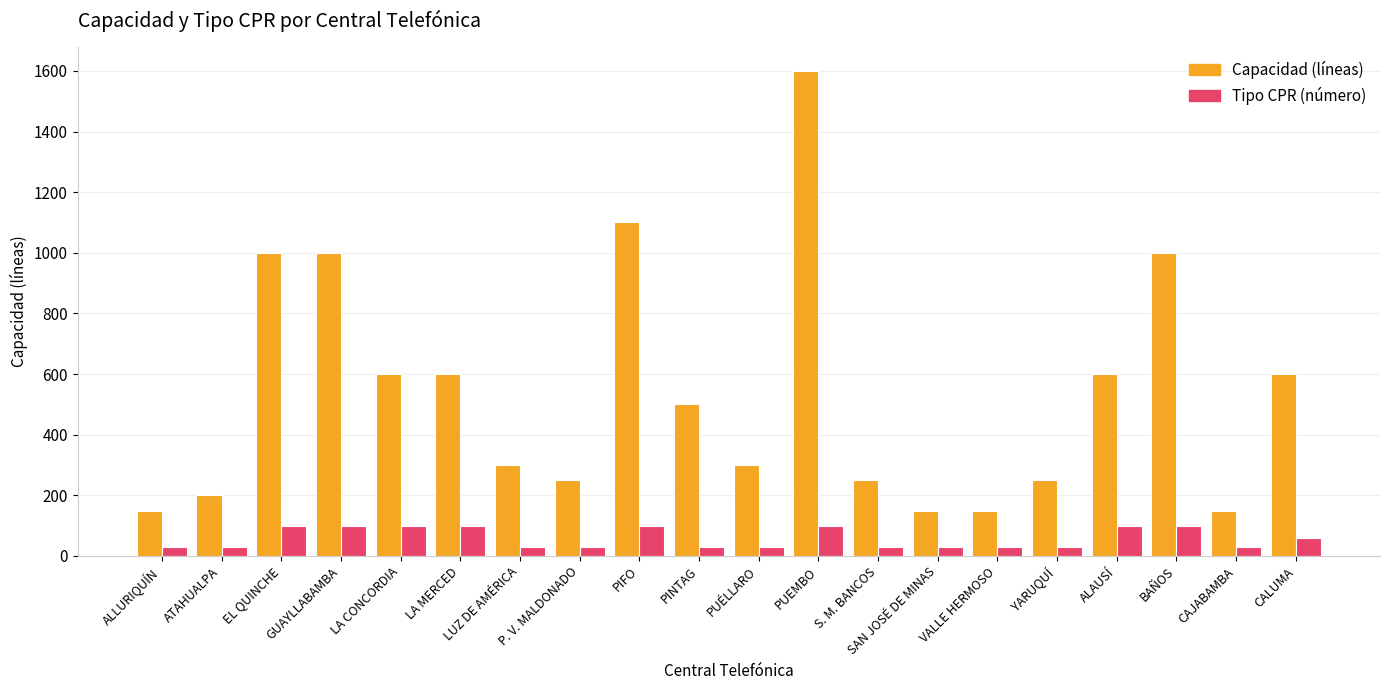

Reading left to right, extract all data points from this chart.

Capacidad (líneas): ALLURIQUÍN=150	ATAHUALPA=200	EL QUINCHE=1000	GUAYLLABAMBA=1000	LA CONCORDIA=600	LA MERCED=600	LUZ DE AMÉRICA=300	P. V. MALDONADO=250	PIFO=1100	PINTAG=500	PUÉLLARO=300	PUEMBO=1600	S. M. BANCOS=250	SAN JOSÉ DE MINAS=150	VALLE HERMOSO=150	YARUQUÍ=250	ALAUSÍ=600	BAÑOS=1000	CAJABAMBA=150	CALUMA=600
Tipo CPR (número): ALLURIQUÍN=30	ATAHUALPA=30	EL QUINCHE=100	GUAYLLABAMBA=100	LA CONCORDIA=100	LA MERCED=100	LUZ DE AMÉRICA=30	P. V. MALDONADO=30	PIFO=100	PINTAG=30	PUÉLLARO=30	PUEMBO=100	S. M. BANCOS=30	SAN JOSÉ DE MINAS=30	VALLE HERMOSO=30	YARUQUÍ=30	ALAUSÍ=100	BAÑOS=100	CAJABAMBA=30	CALUMA=60